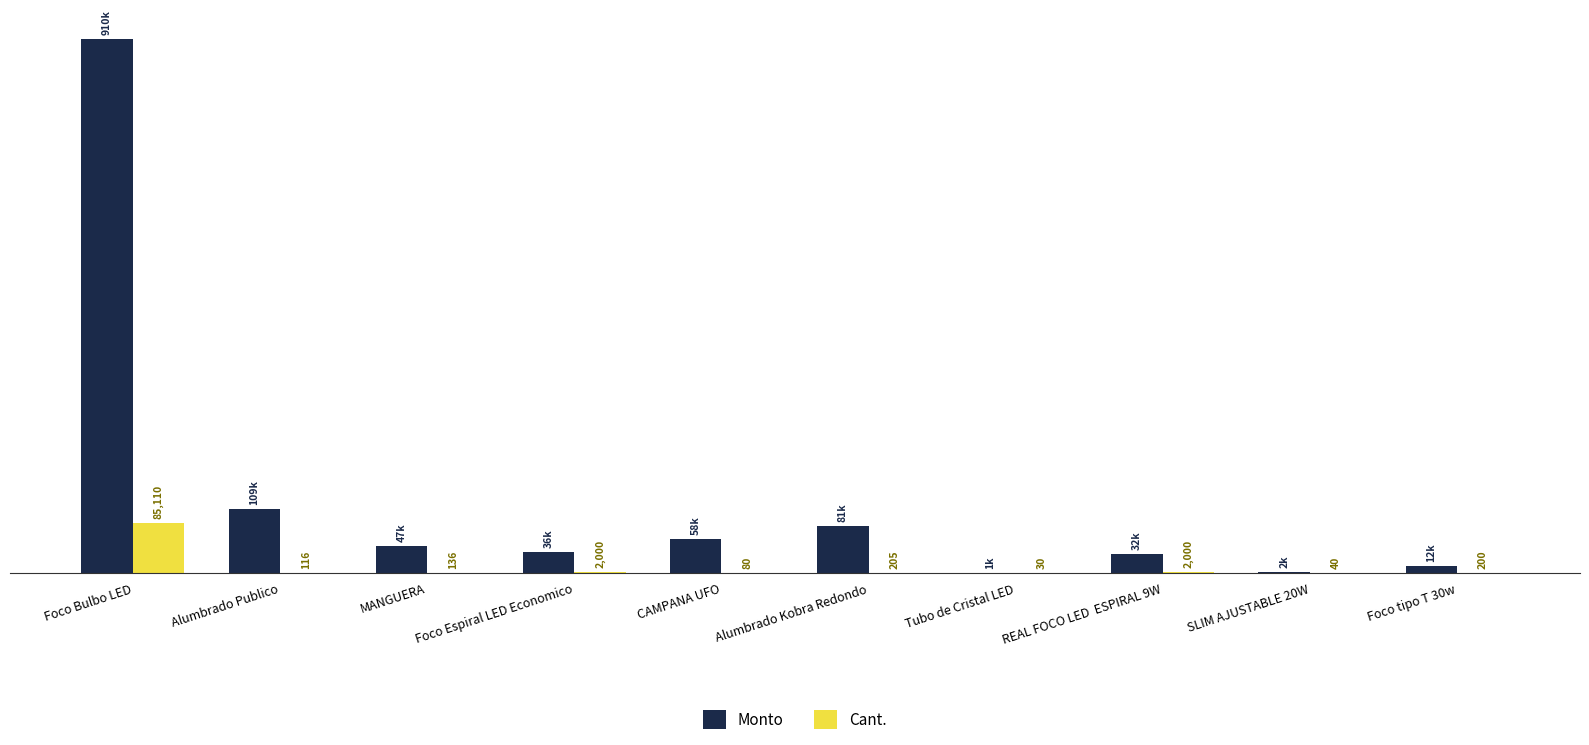

Which series has the largest total across all categories?

Monto